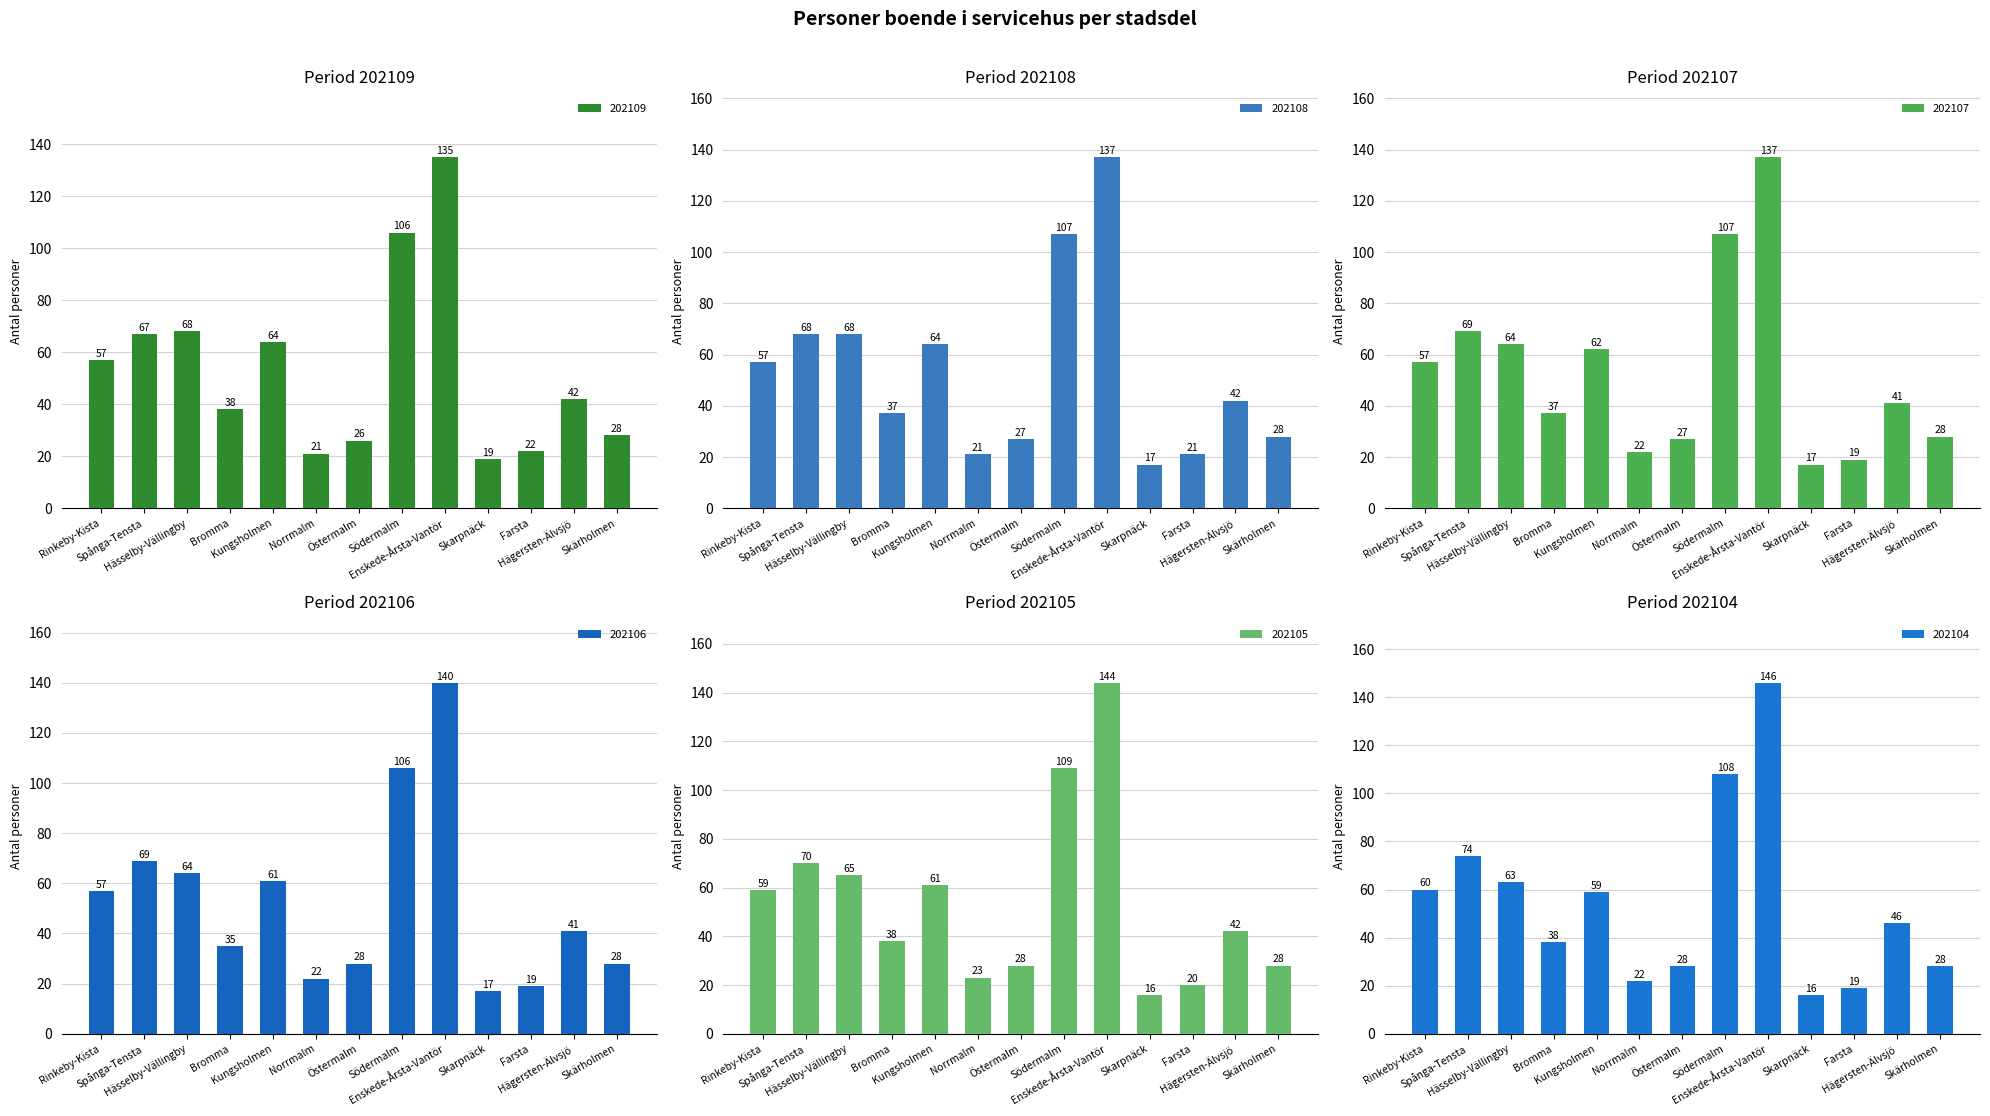

Between Östermalm and Enskede-Årsta-Vantör, which series saw the biggest shift?

202104